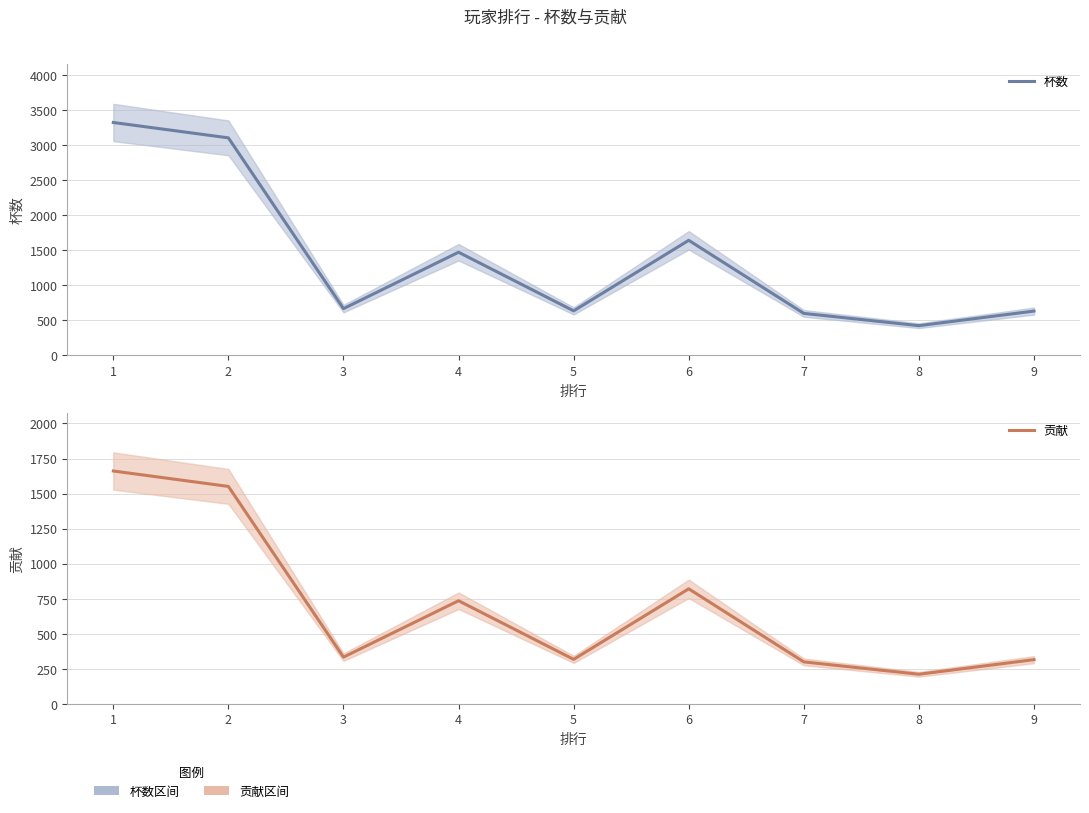

How many interior local valleys does the 杯数 series have?

3